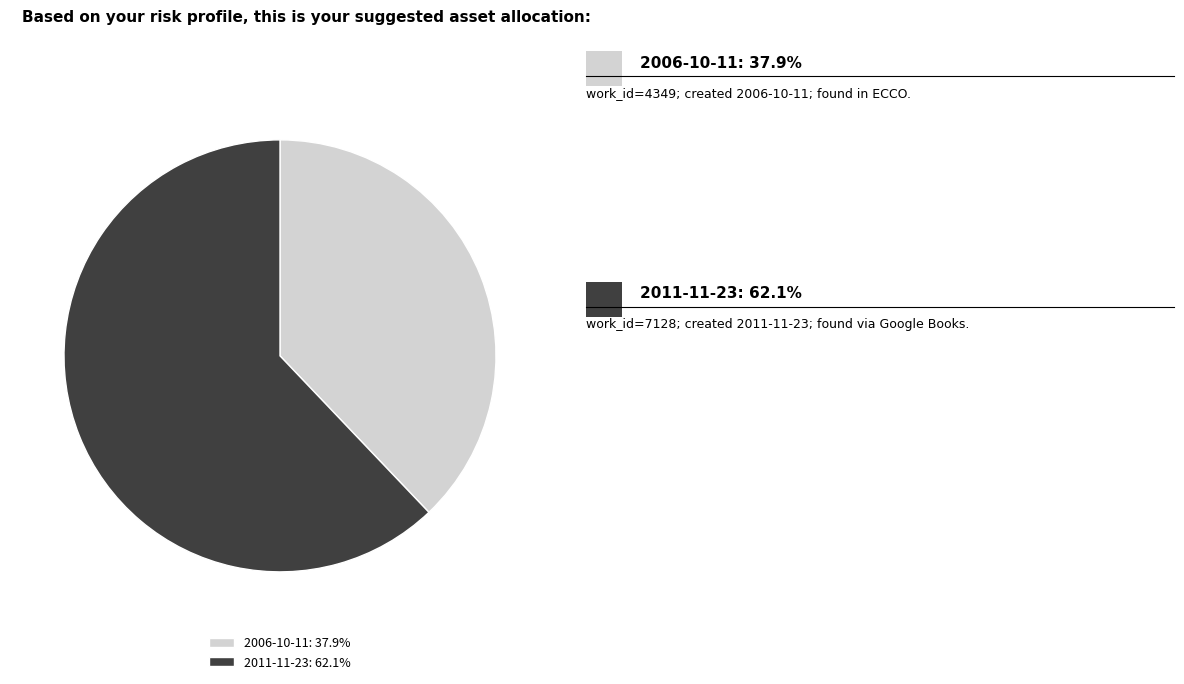

True or false: 2006-10-11 accounts for 38% of the total.

True